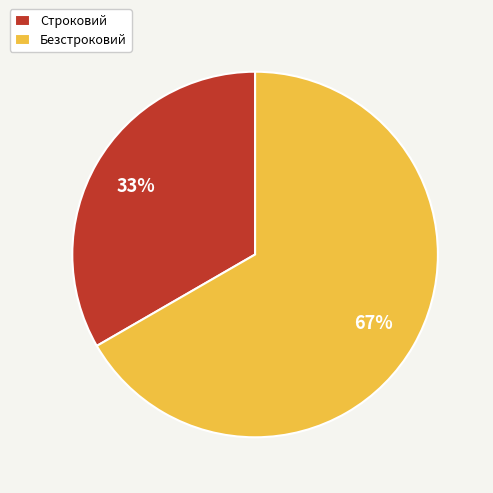

Does Безстроковий account for over 50% of the chart?

Yes